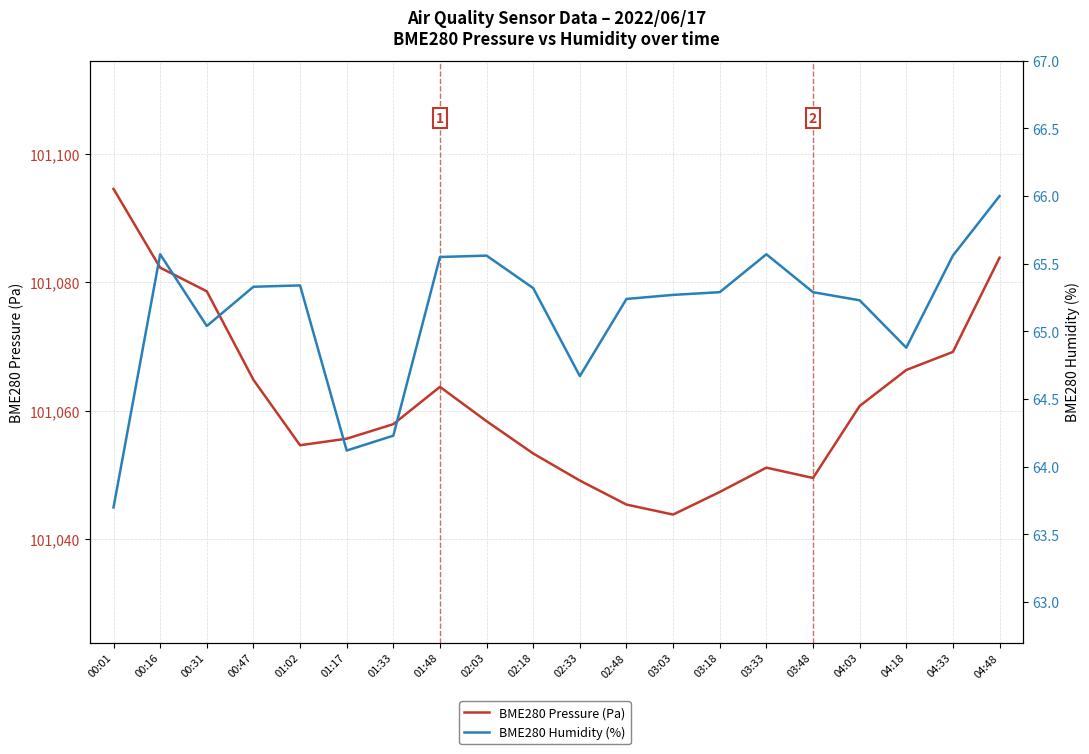

How many lines are shown in the chart?

2